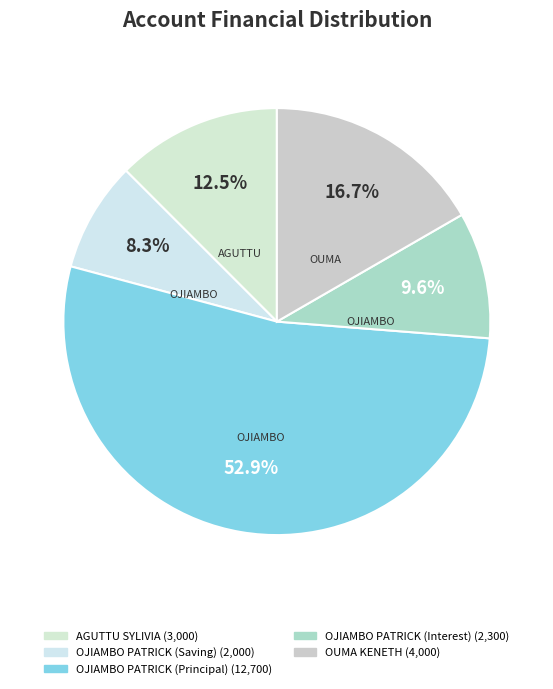

Which category has the smallest portion of the pie?

OJIAMBO PATRICK (Saving)